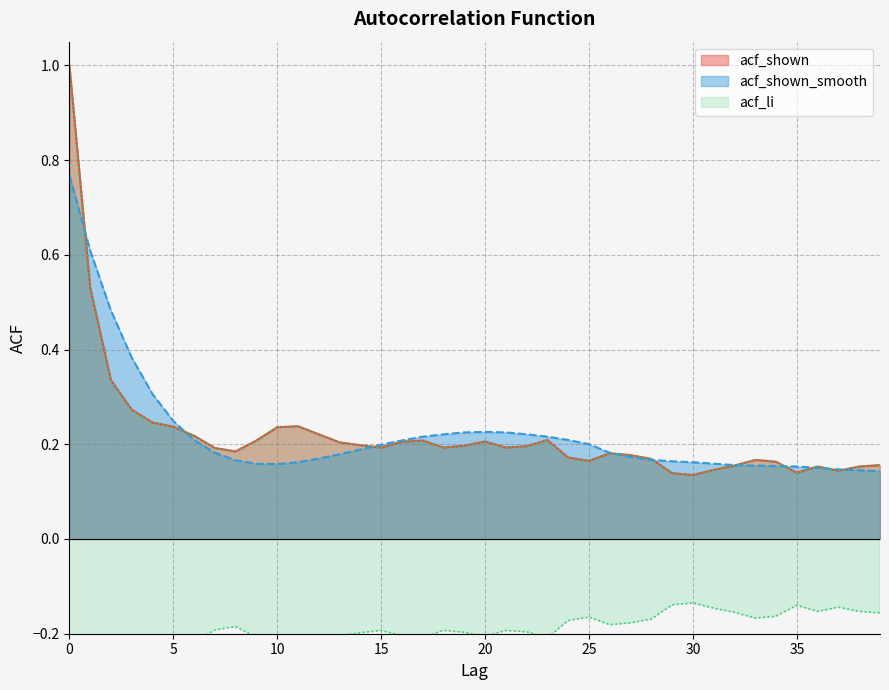

How many lines are shown in the chart?

3